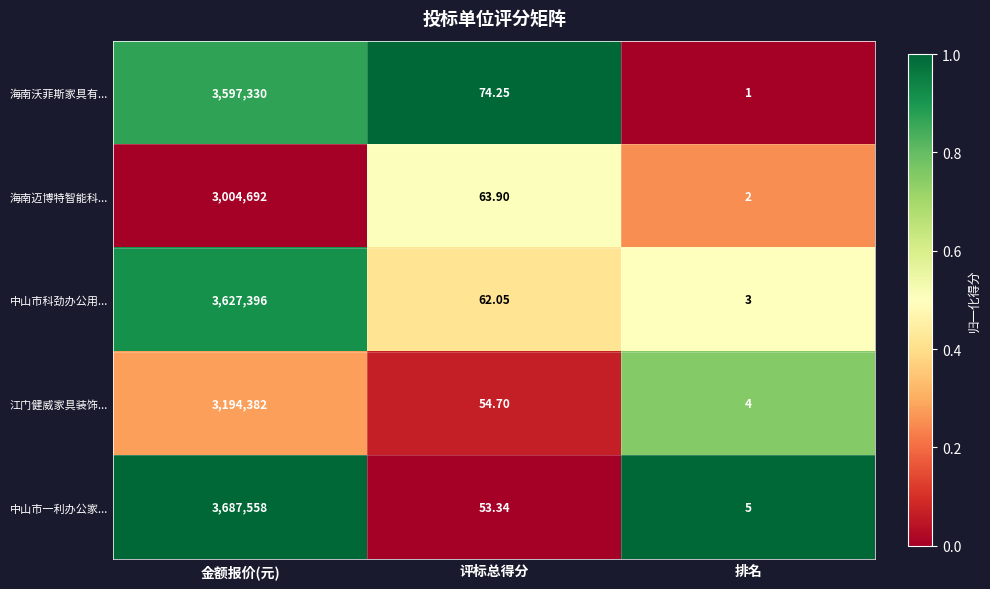

Between 金额报价(元) and 排名, which series saw the biggest shift?

中山市一利办公家...